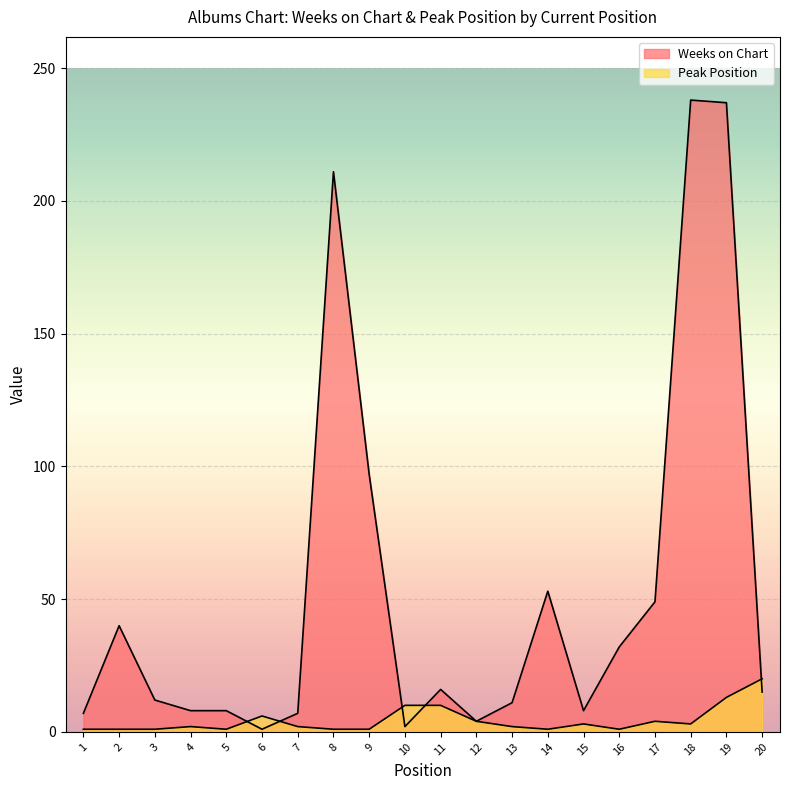

Rank the series by their average value, from highest to lowest.

Weeks on Chart, Peak Position